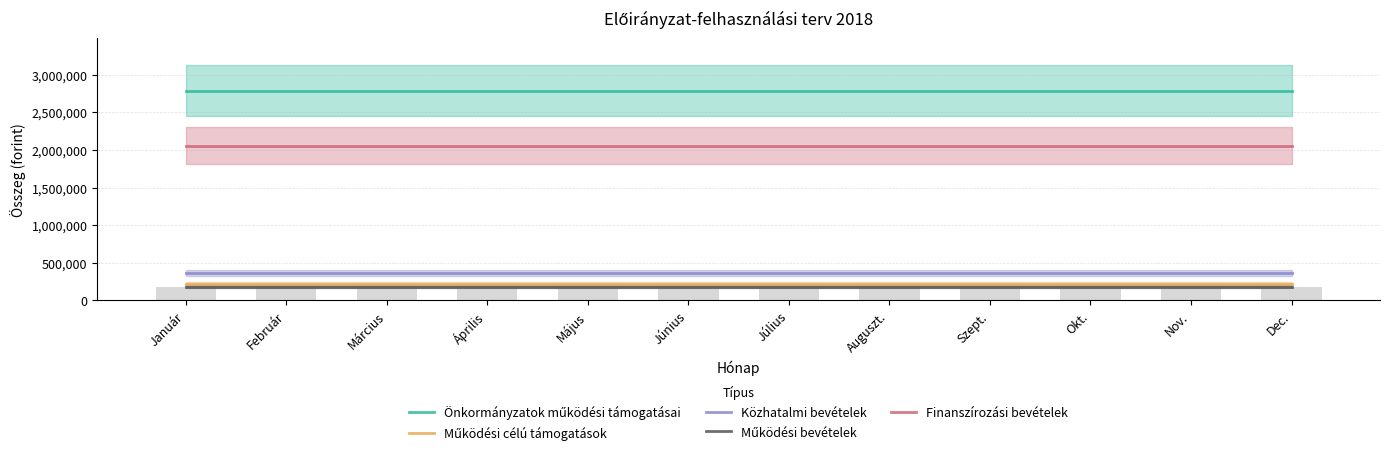

Is the value of Működési bevételek at Március greater than the value of Finanszírozási bevételek at Július?

No